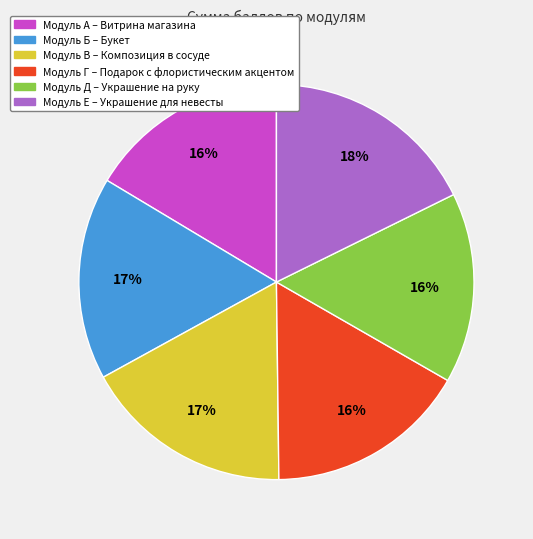

To the nearest percent, what is the average slice percentage?

17%